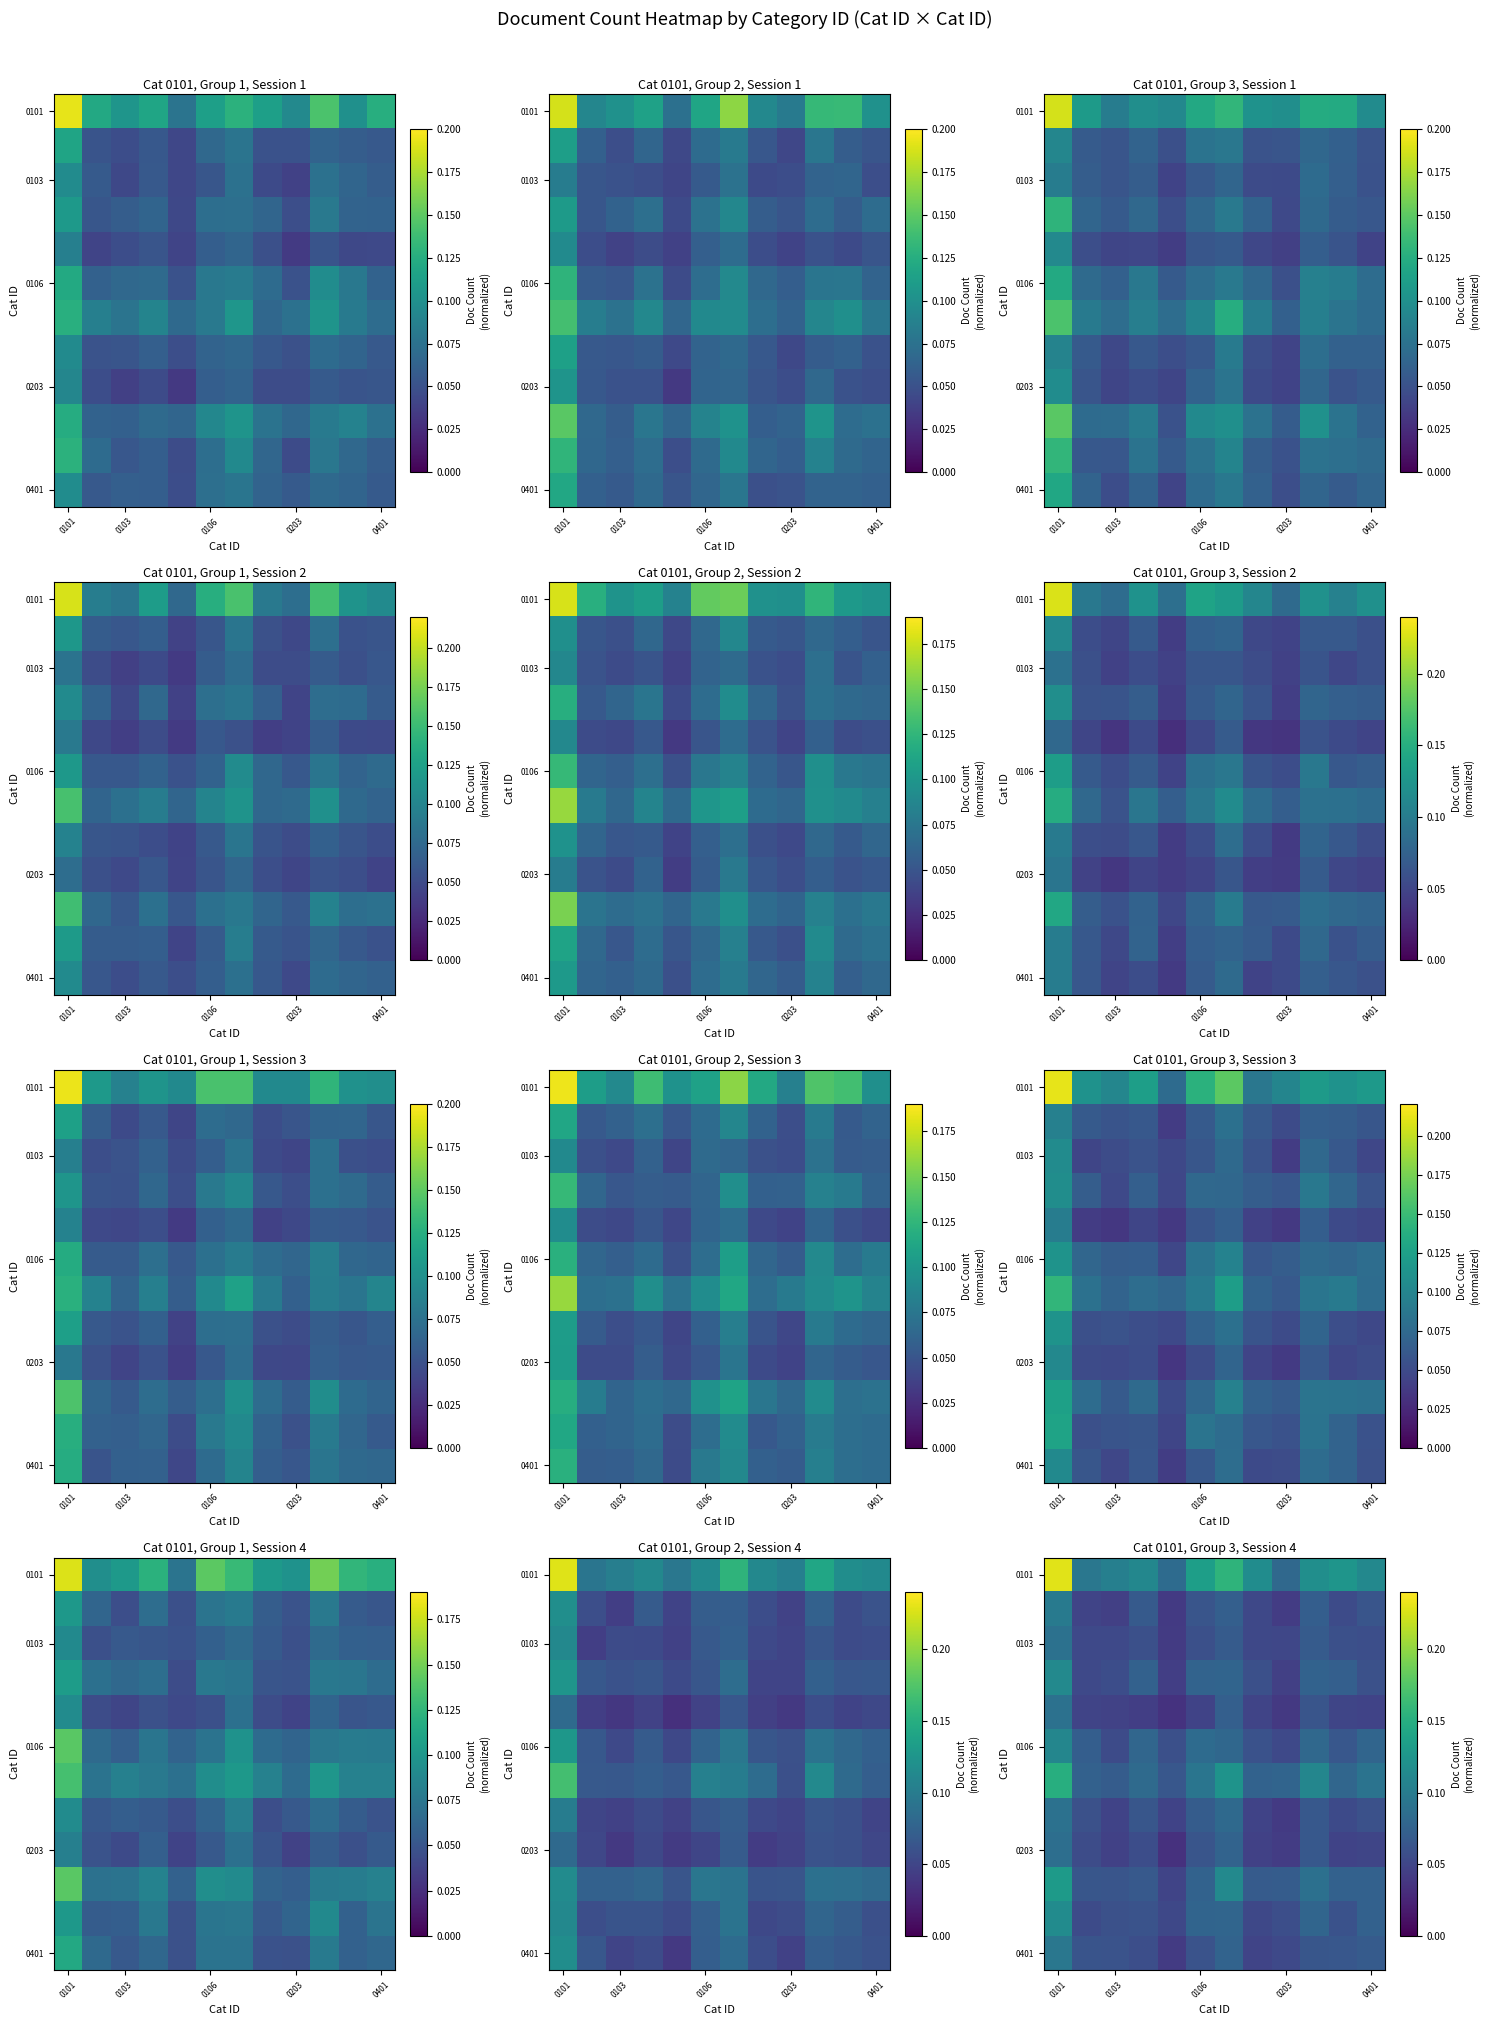

At which category is the sum across all series the highest?

0101